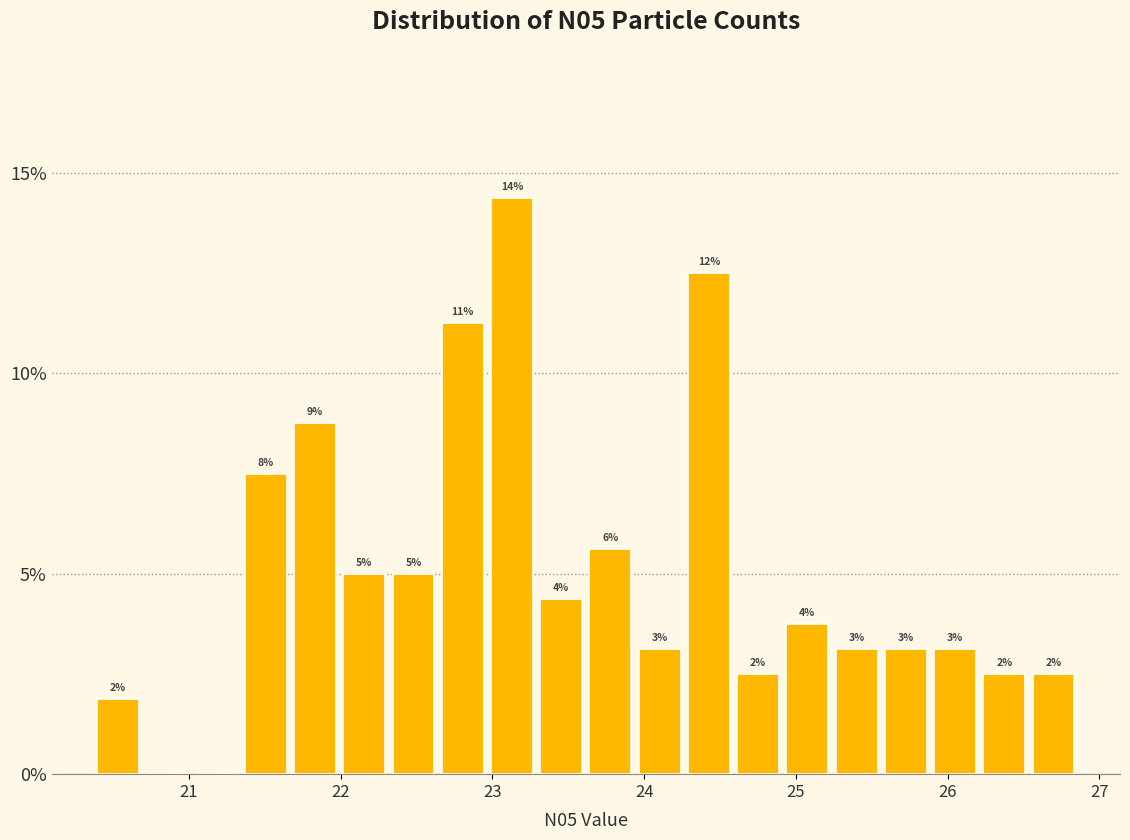

Read against the x-axis, roughly where is the centre of the tallest bar?

23.1